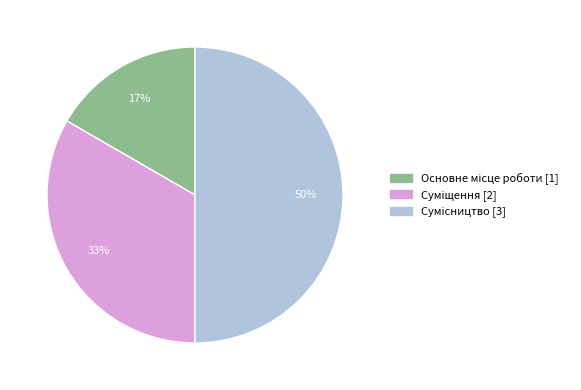

How many slices are in this pie chart?

3